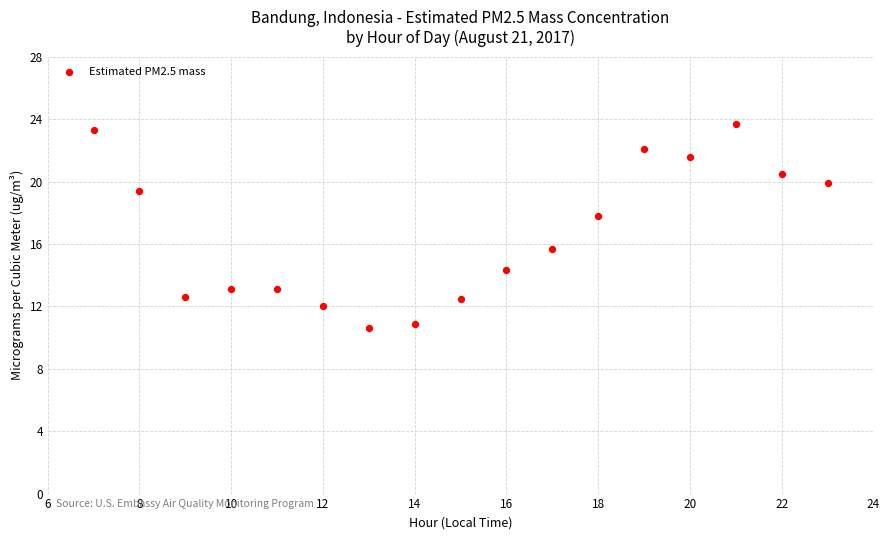

What is the range of Y values (max minus min)?

13.1